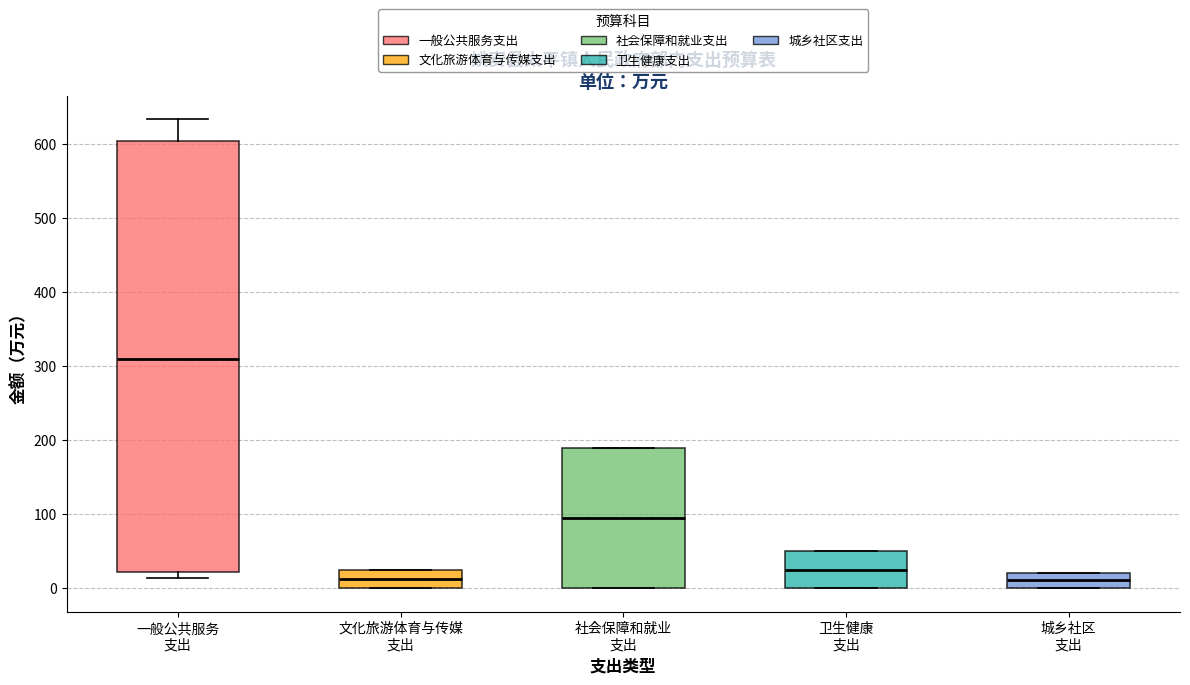

Reading left to right, transcribe this box plot: for each box, give where its median line is, the range the box spans, and where its two whiskers end, as read against the y-axis. The values are not printed on the chart, so give them approximately, as read against the axis.

一般公共服务 支出: median 310, box 20 to 600, whiskers 10 to 630
文化旅游体育与传媒 支出: median 10, box 0 to 20, whiskers 0 to 20
社会保障和就业 支出: median 90, box 0 to 190, whiskers 0 to 190
卫生健康 支出: median 20, box 0 to 50, whiskers 0 to 50
城乡社区 支出: median 10, box 0 to 20, whiskers 0 to 20